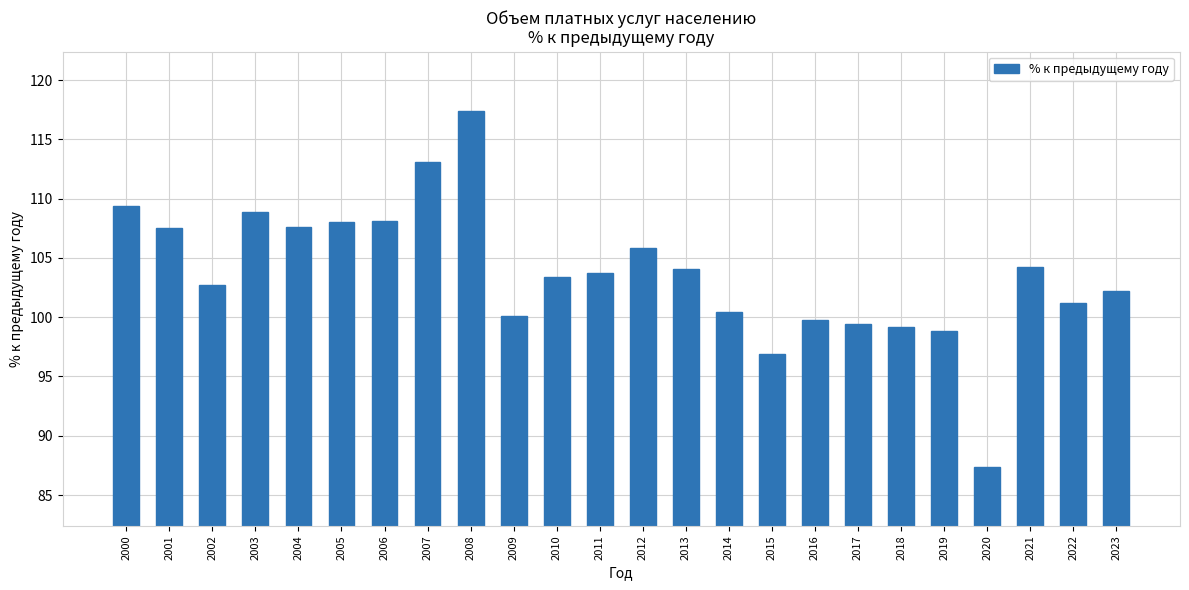

What is the value of the 24th bar from the left?

102.2